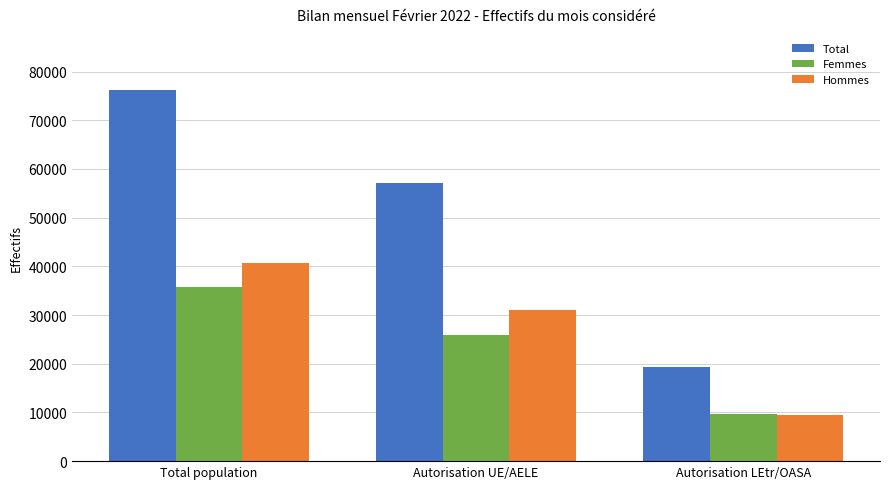

How many series are shown in this chart?

3